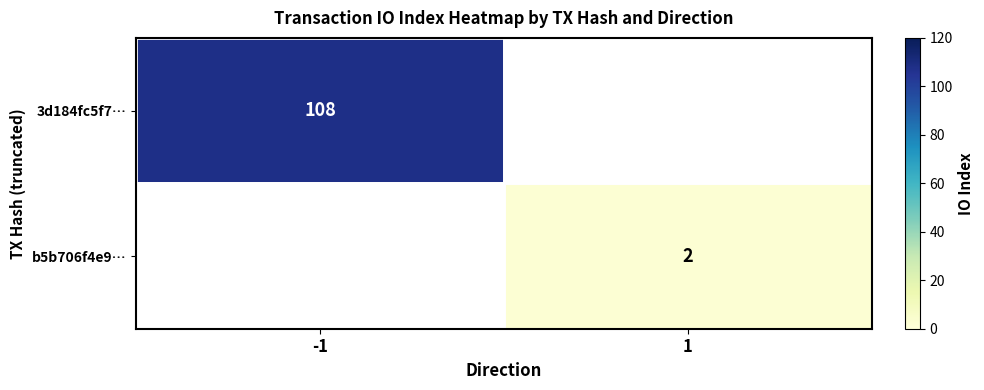

The b5b706f4e9… series shows 2 at 1. True or false?

True